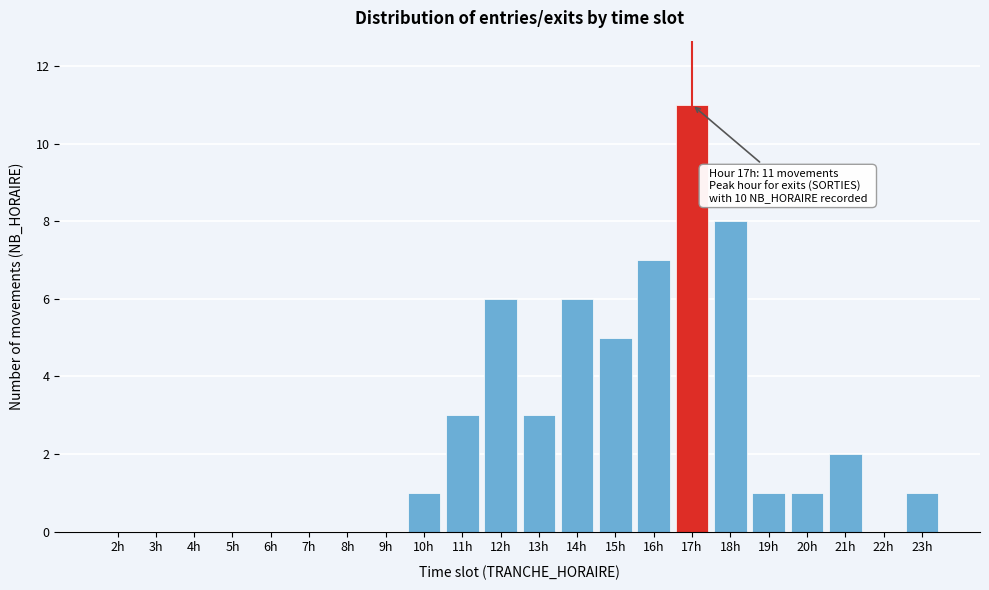

Reading left to right, extract all data points from this chart.

2h=0	3h=0	4h=0	5h=0	6h=0	7h=0	8h=0	9h=0	10h=1	11h=3	12h=6	13h=3	14h=6	15h=5	16h=7	17h=11	18h=8	19h=1	20h=1	21h=2	22h=0	23h=1